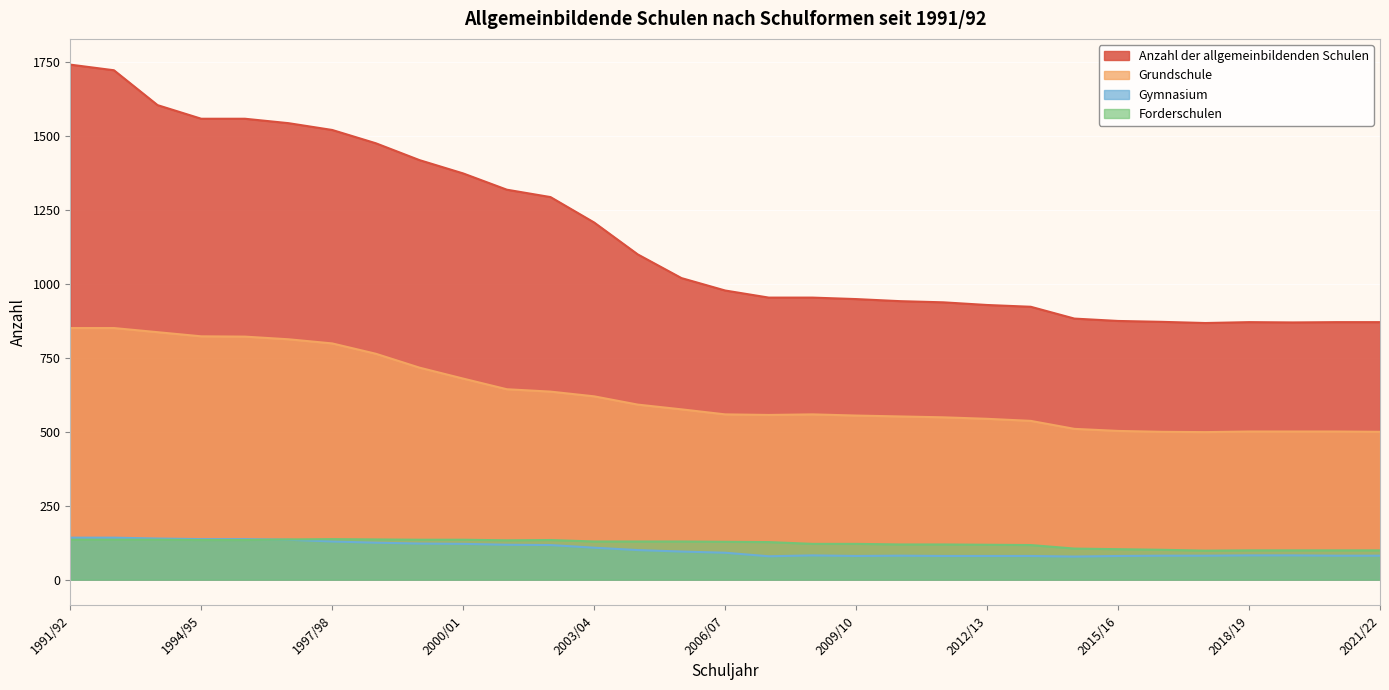

True or false: Forderschulen and Gymnasium cross at least once.

True